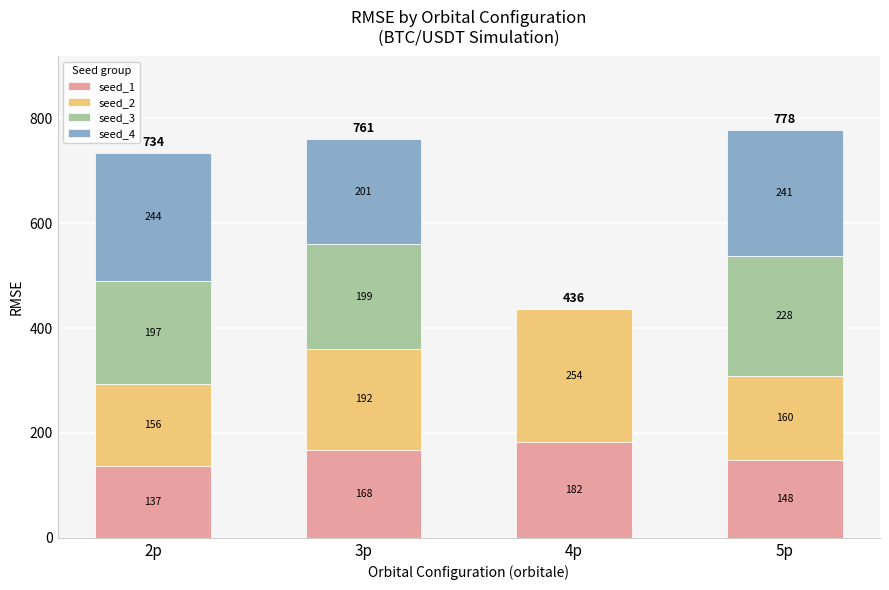

At which category is the sum across all series the highest?

5p